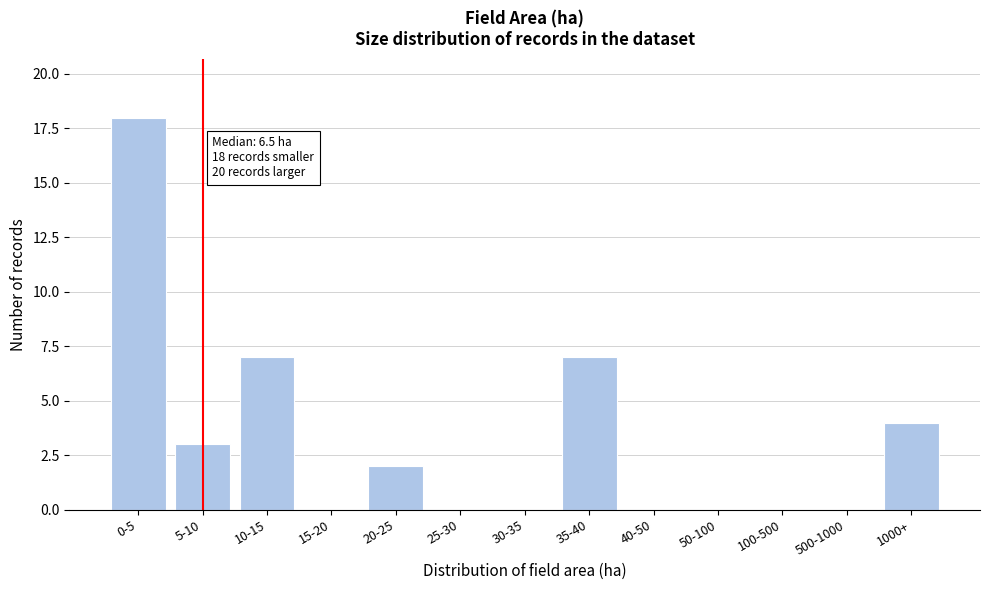

Reading right to left, transcribe all the data shown in this chart.

1000+=4	500-1000=0	100-500=0	50-100=0	40-50=0	35-40=7	30-35=0	25-30=0	20-25=2	15-20=0	10-15=7	5-10=3	0-5=18